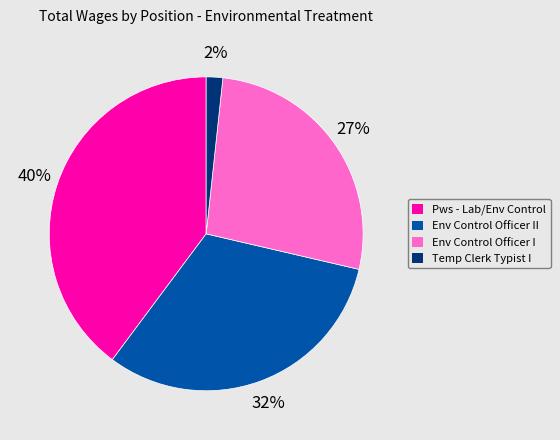

Rank the categories by value from lowest to highest.

Temp Clerk Typist I, Env Control Officer I, Env Control Officer II, Pws - Lab/Env Control